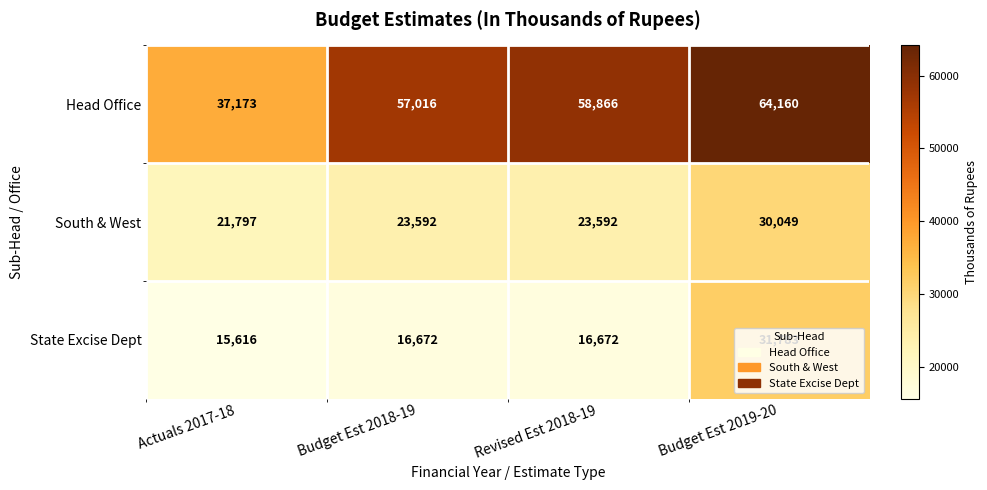

Is it true that Head Office equals 22751 at Revised Est 2018-19?

False